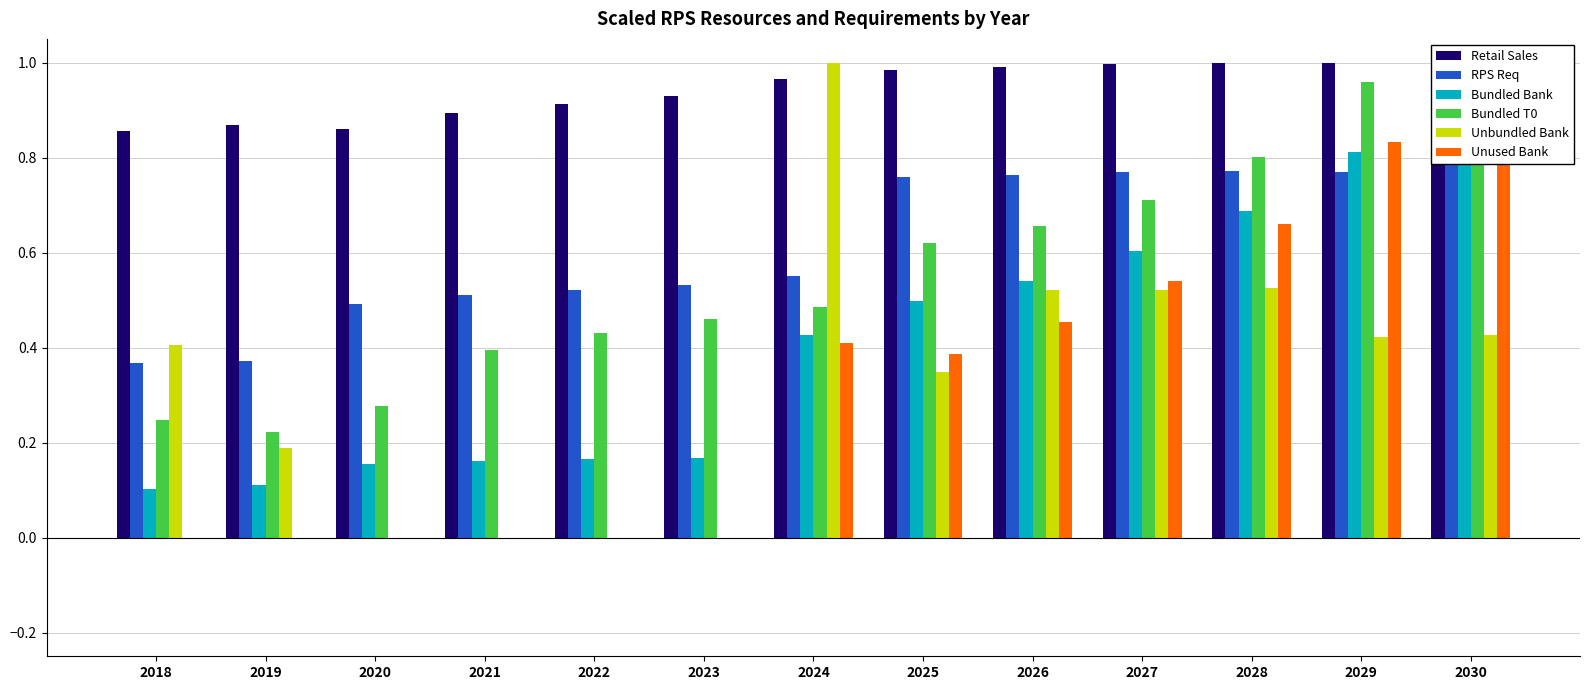

Rank the categories by Bundled Bank value from lowest to highest.

2018, 2019, 2020, 2021, 2022, 2023, 2024, 2025, 2026, 2027, 2028, 2029, 2030